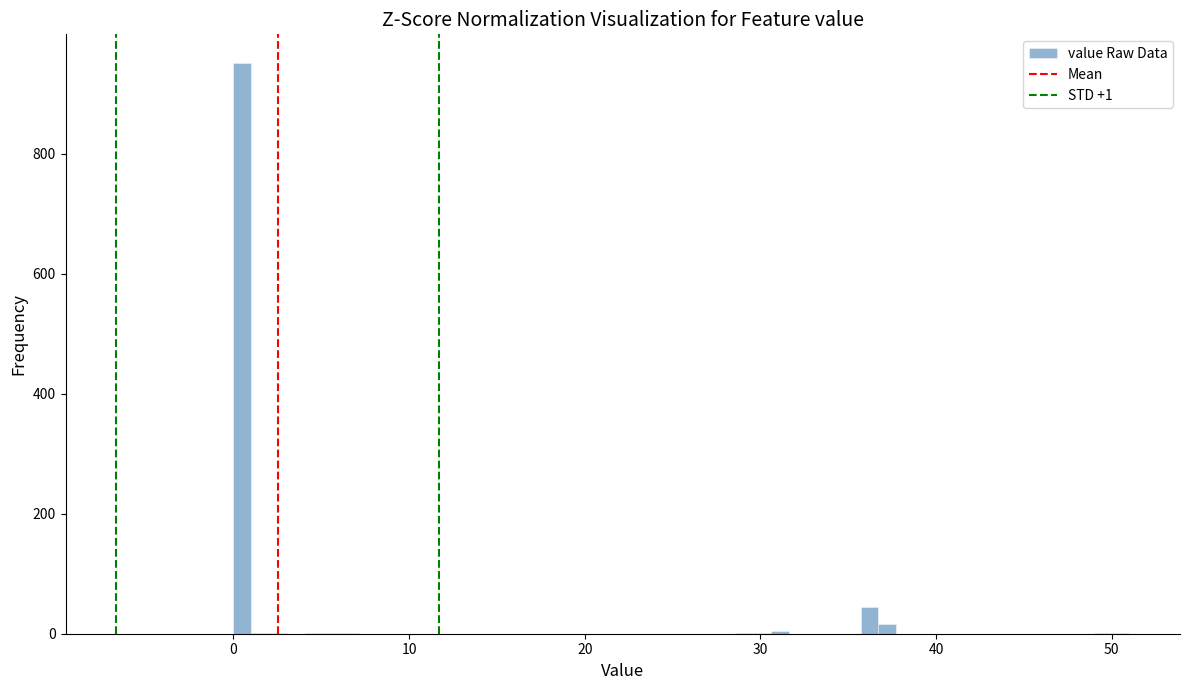

Read against the x-axis, roughly where is the centre of the tallest bar?

1